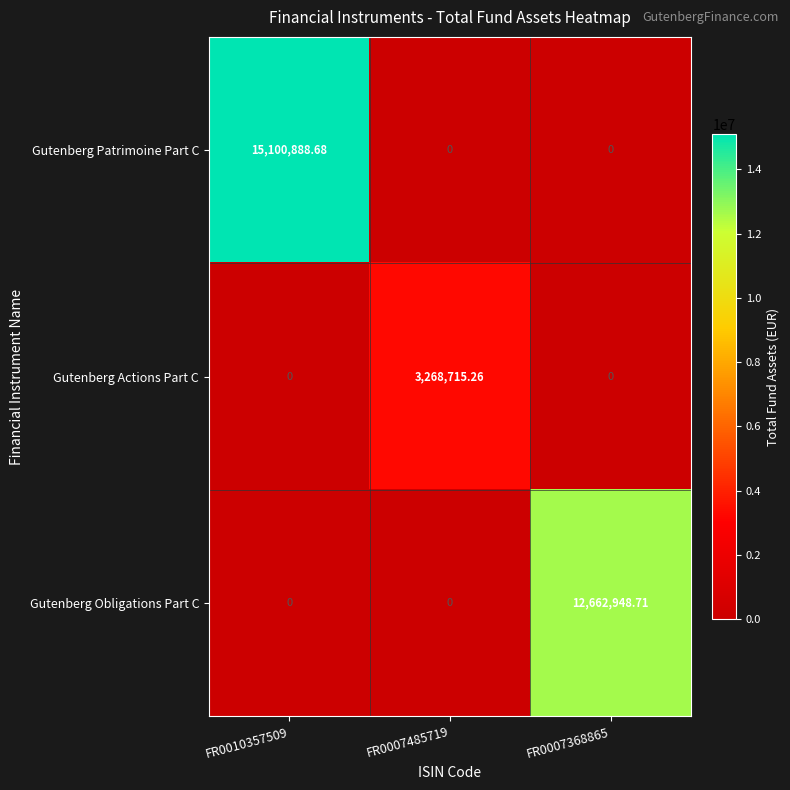

What is the spread (max minus min) of values at FR0007368865?

12662948.7